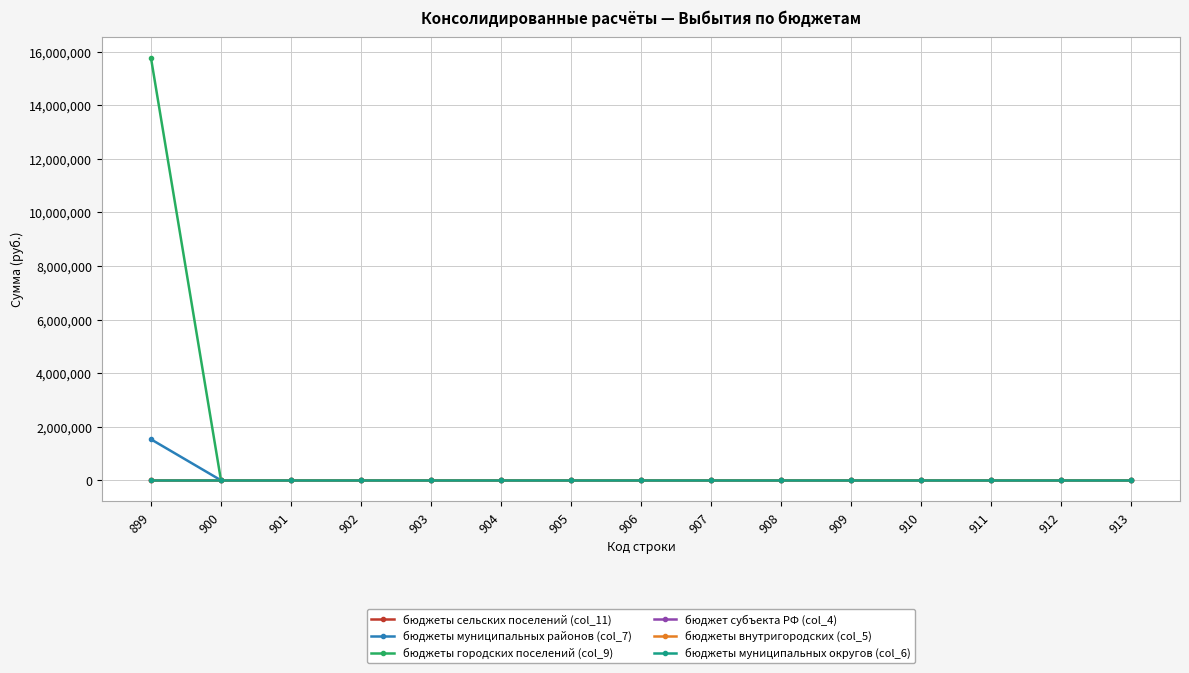

Is this an area chart (filled region under the line)?

No